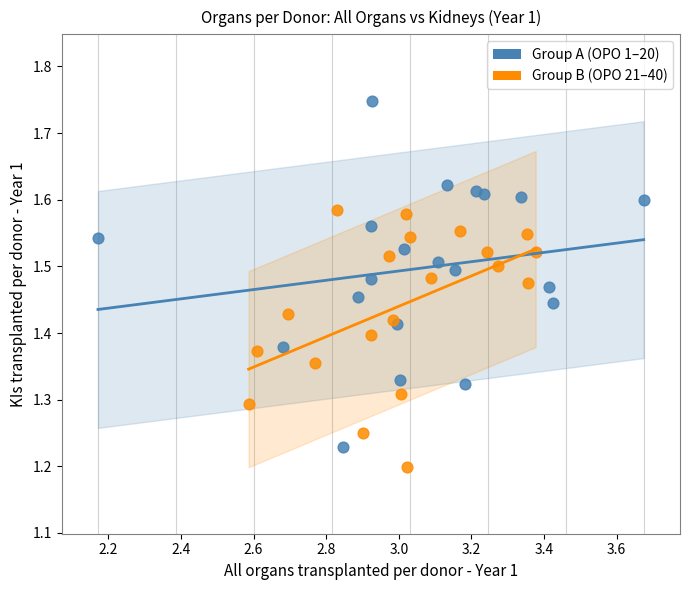

Which series contains the lowest Y value?

Group B (OPO 21–40)